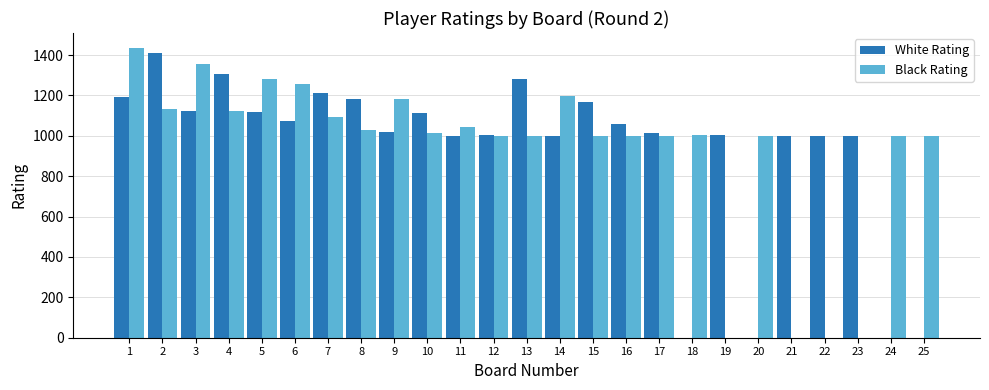

What is the maximum value shown in the chart?

1437